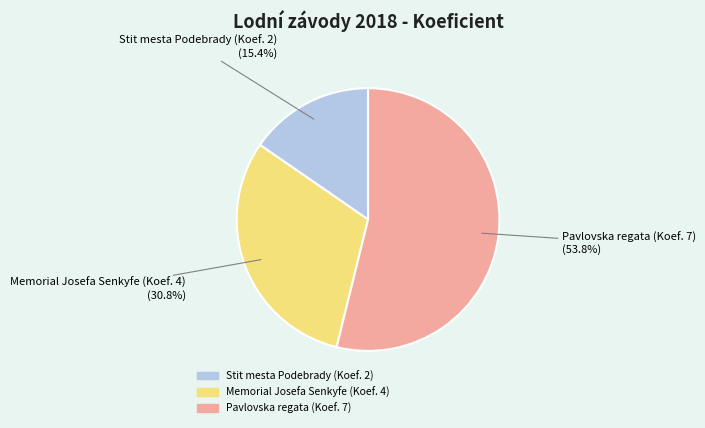

What is the smallest slice in the pie chart?

Stit mesta Podebrady (Koef. 2)